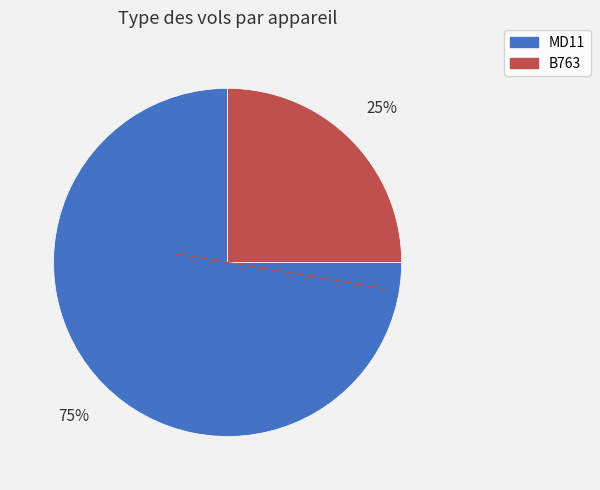

Is it true that B763 is 25% of the pie?

True